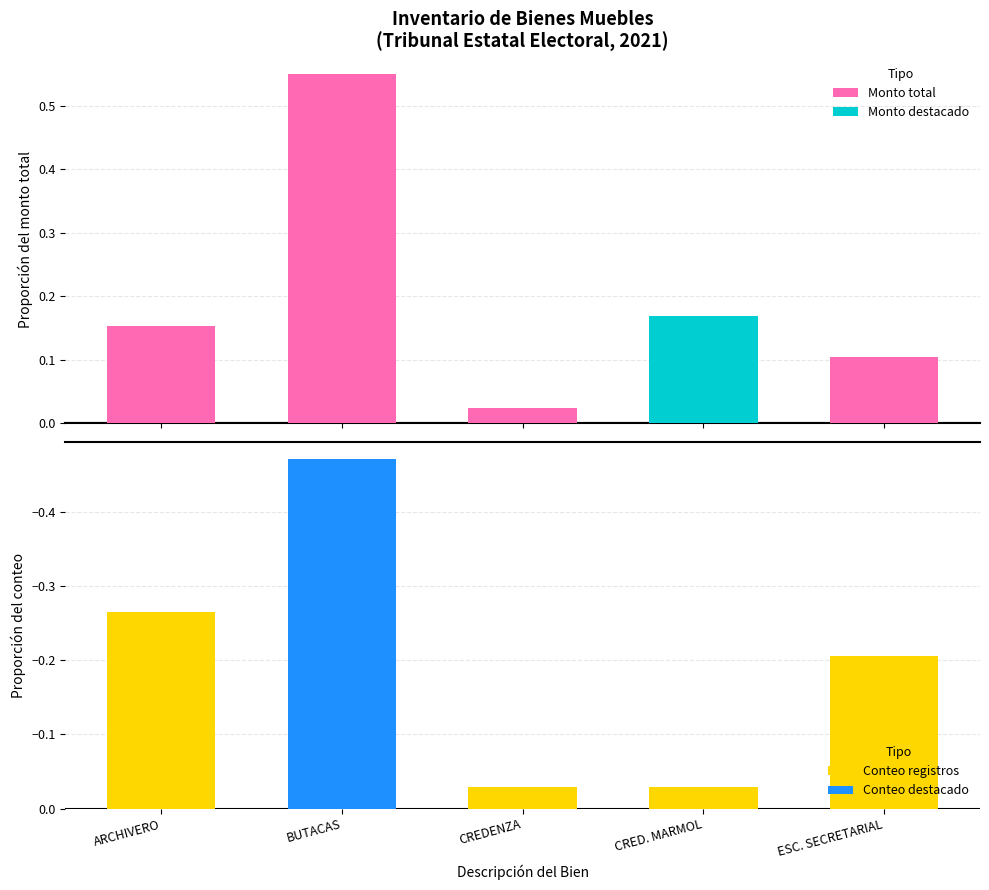

At which label is Monto total closest to 0?

CREDENZA